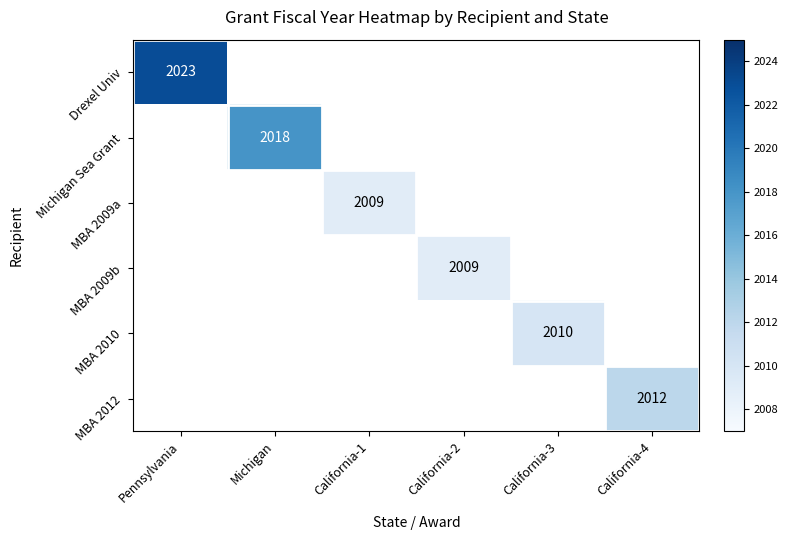

The value of Drexel Univ at Pennsylvania is 866. True or false?

False